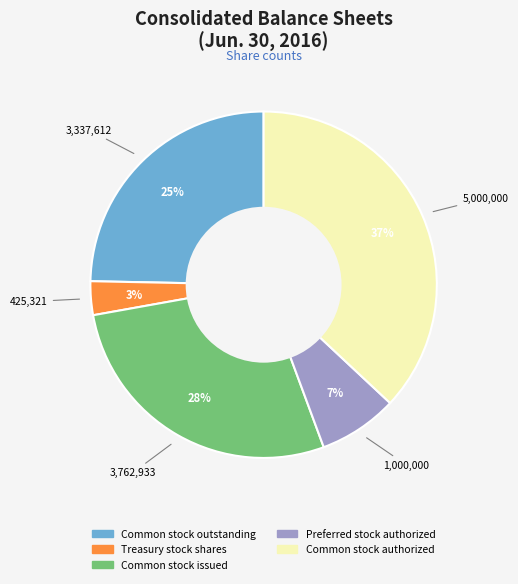

To the nearest percent, what is the average slice percentage?

20%